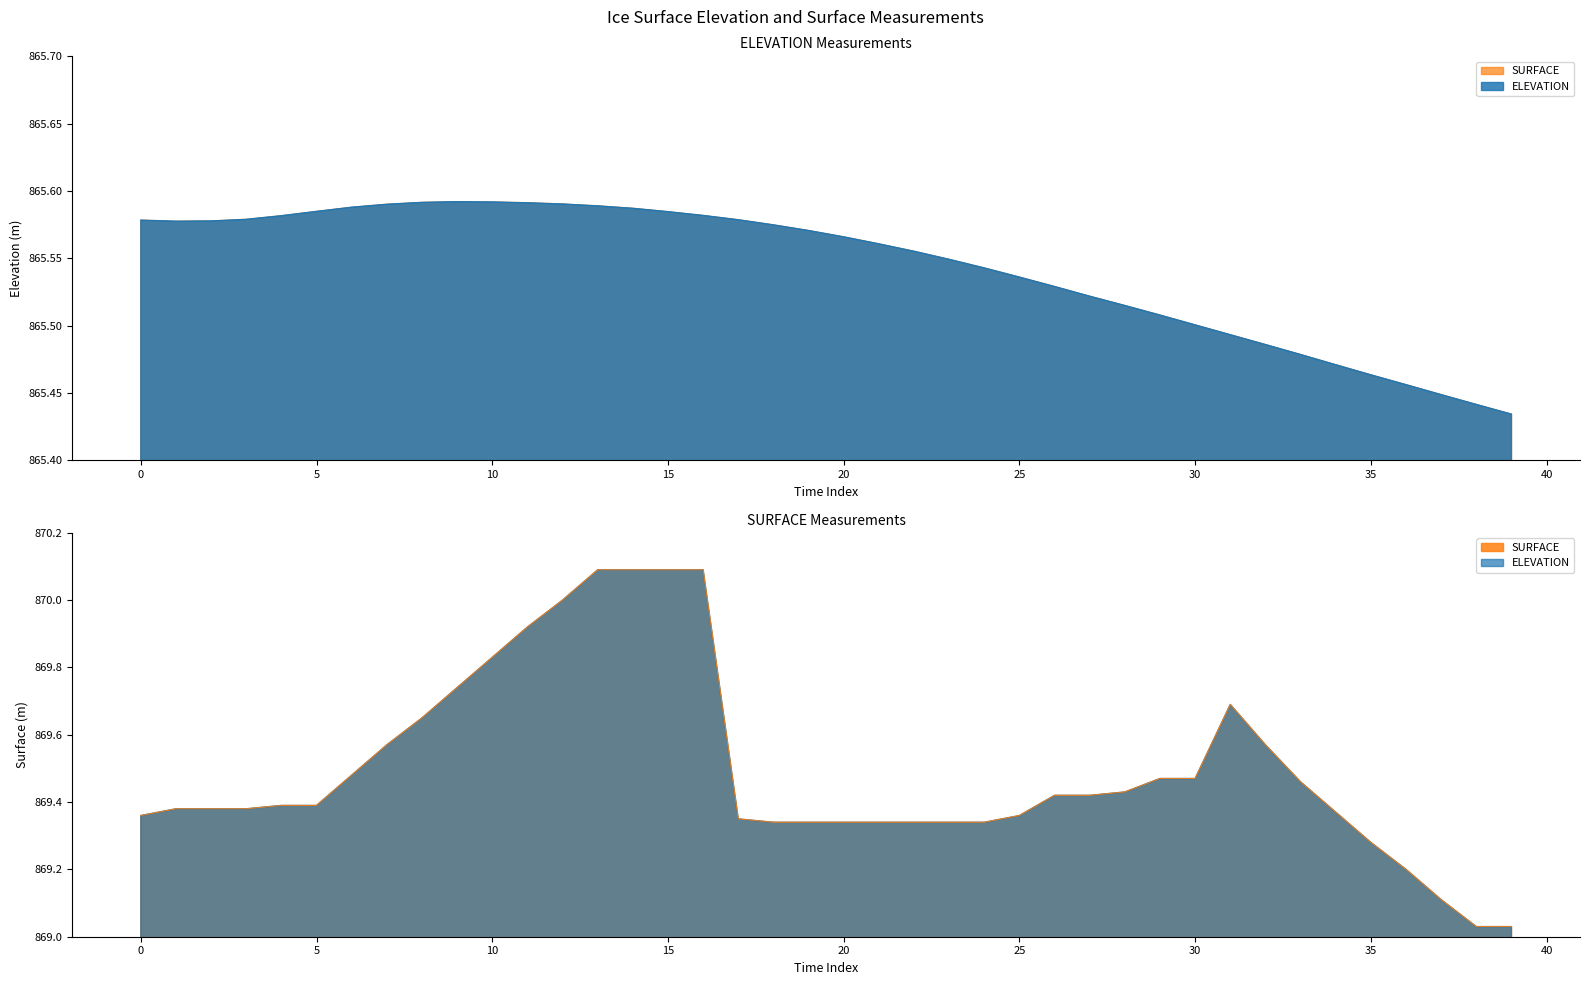

How many categories are shown in the chart?

40